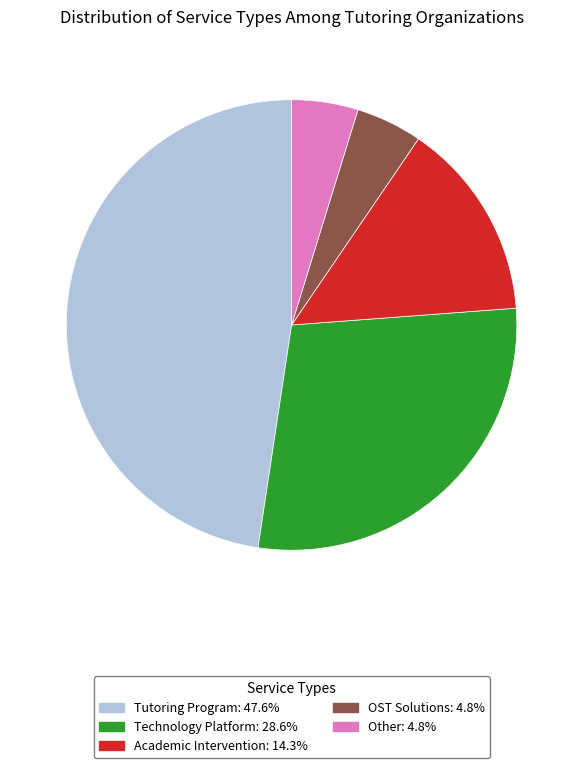

Does Technology Platform account for over 50% of the chart?

No